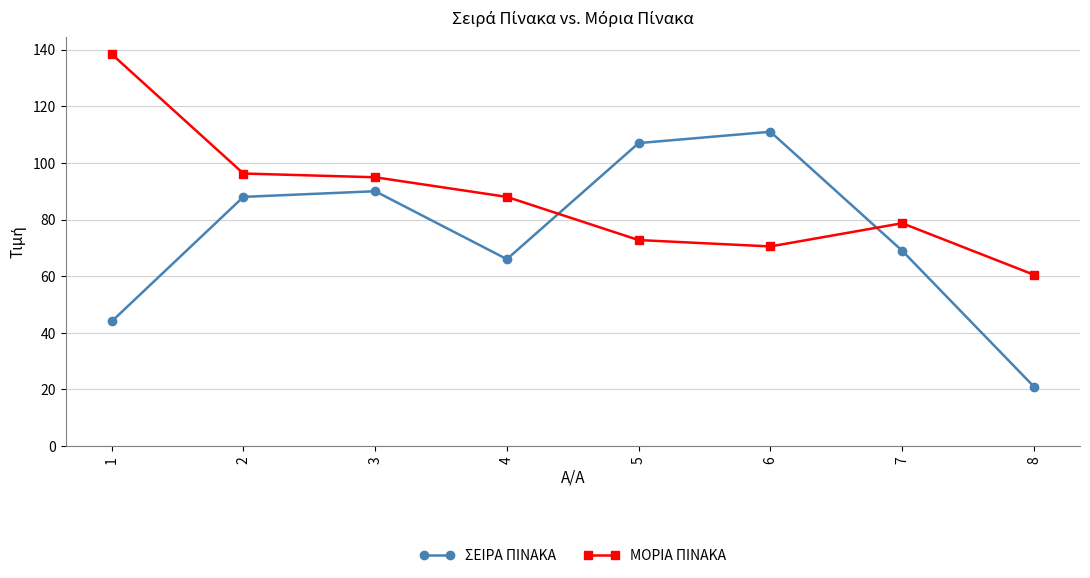

Is it true that ΜΟΡΙΑ ΠΙΝΑΚΑ equals 60.5 at 8?

True